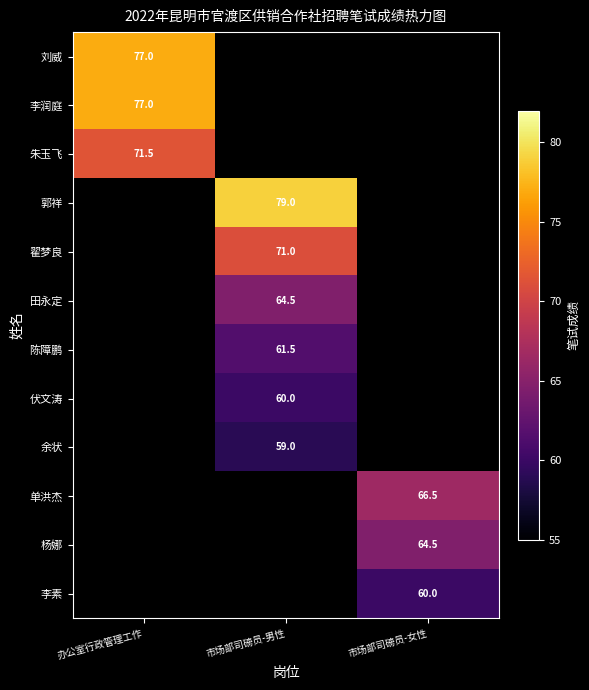

Is it true that 翟梦良 equals 71.0 at 市场部司磅员-男性?

True